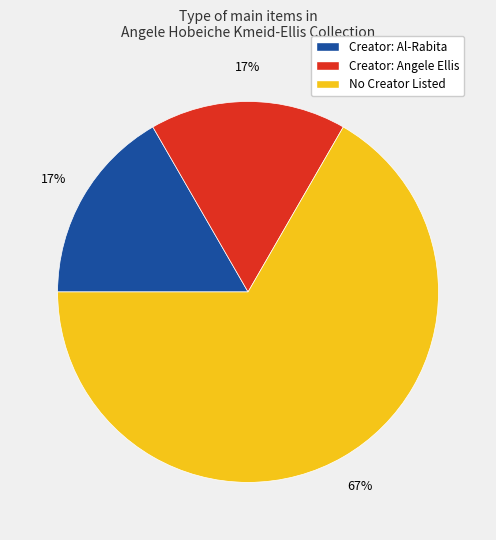

Is Creator: Al-Rabita the majority of the pie?

No